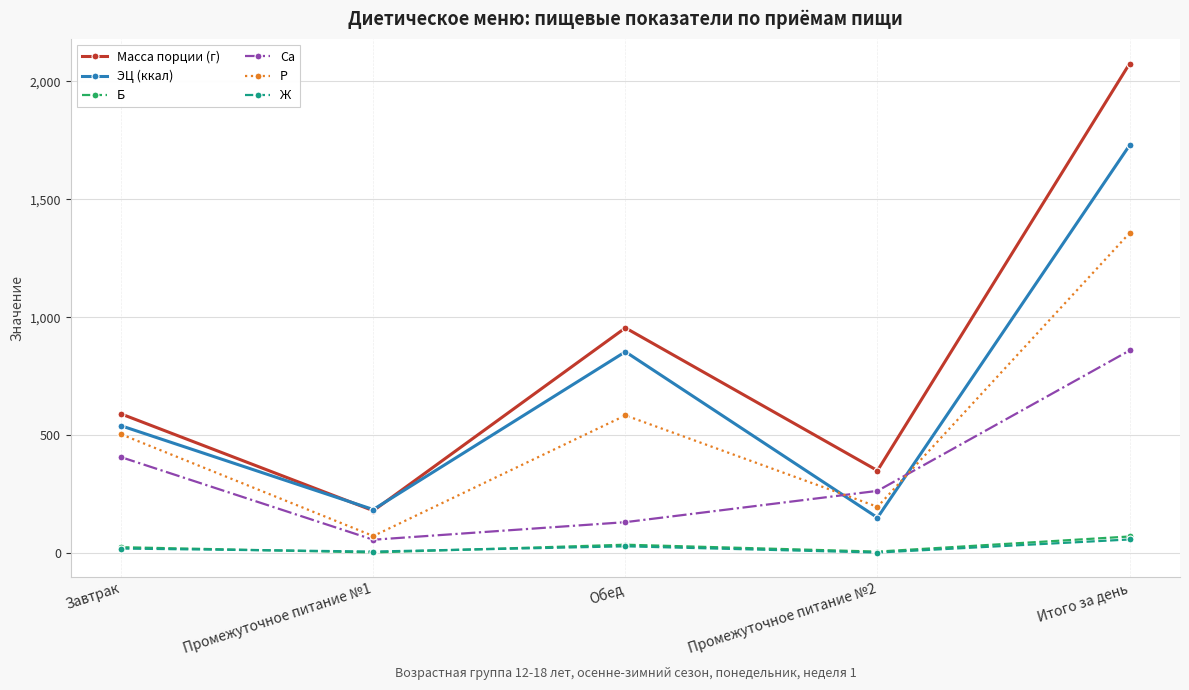

Where is the first local maximum for Ж?

Обед